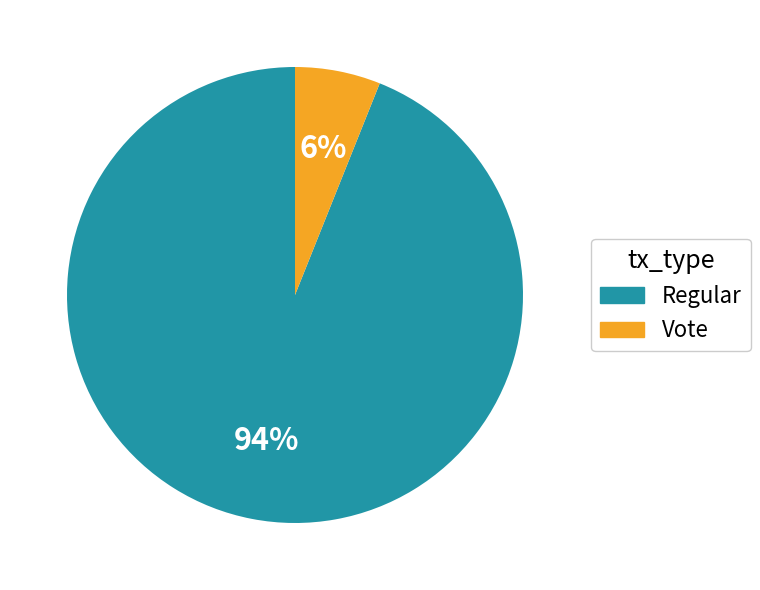

Which slice represents more than half of the pie?

Regular